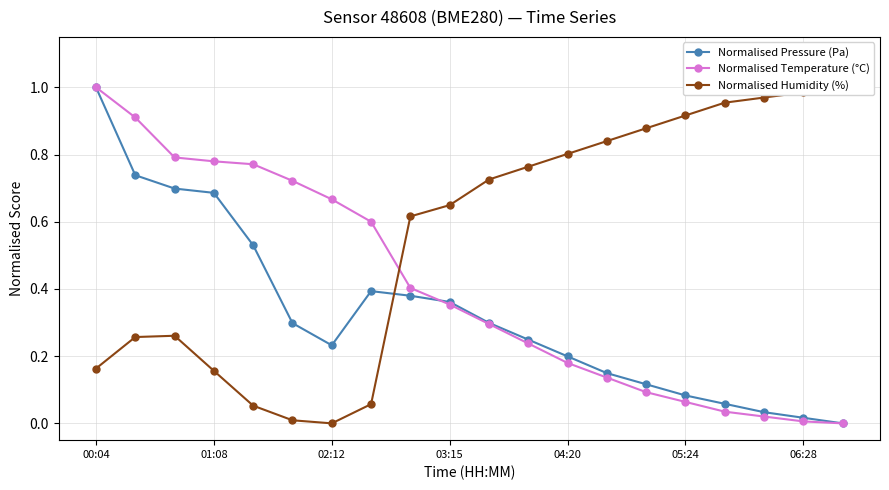

What are all the series names shown in the legend?

Normalised Pressure (Pa), Normalised Temperature (°C), Normalised Humidity (%)